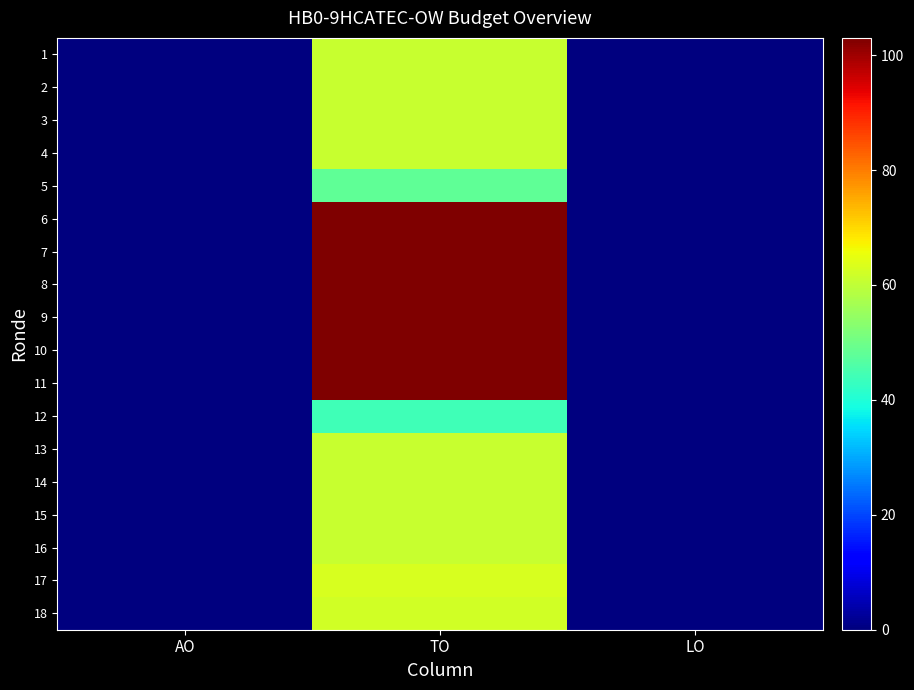

Which category has the highest value across all series?

TO